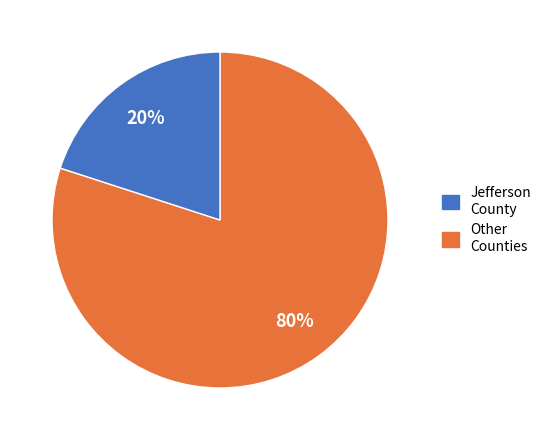

Does any single category account for the majority?

Yes